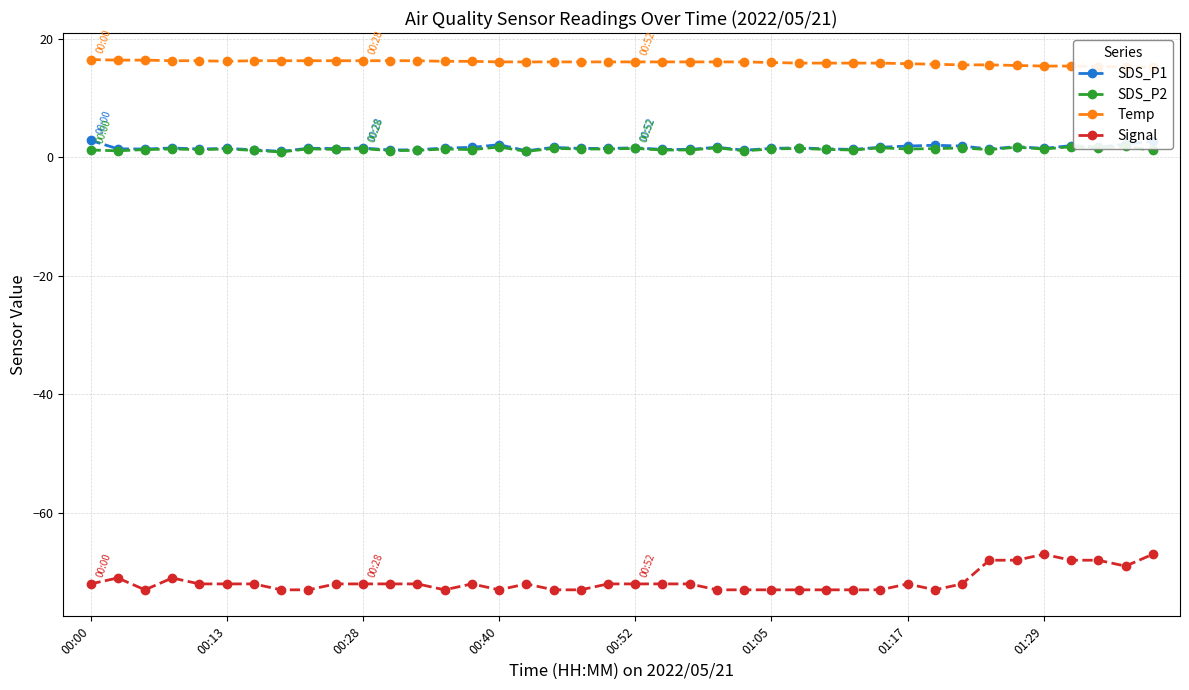

At how many categories does at least one series exceed -50?

40